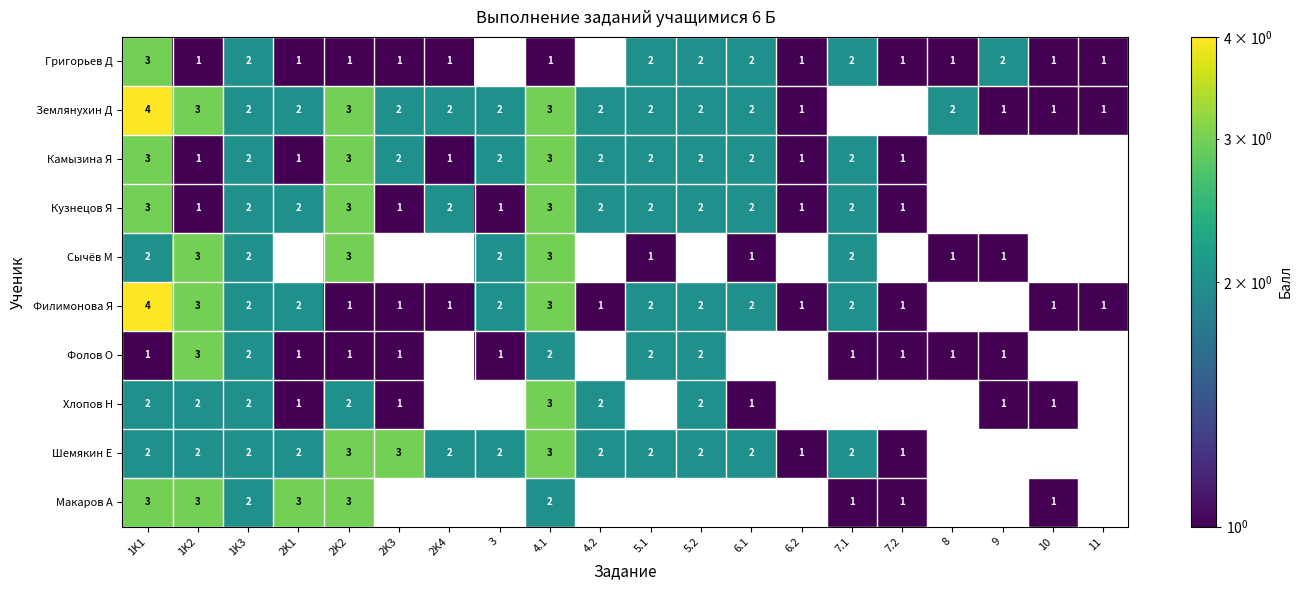

At how many categories does at least one series exceed 1?

16